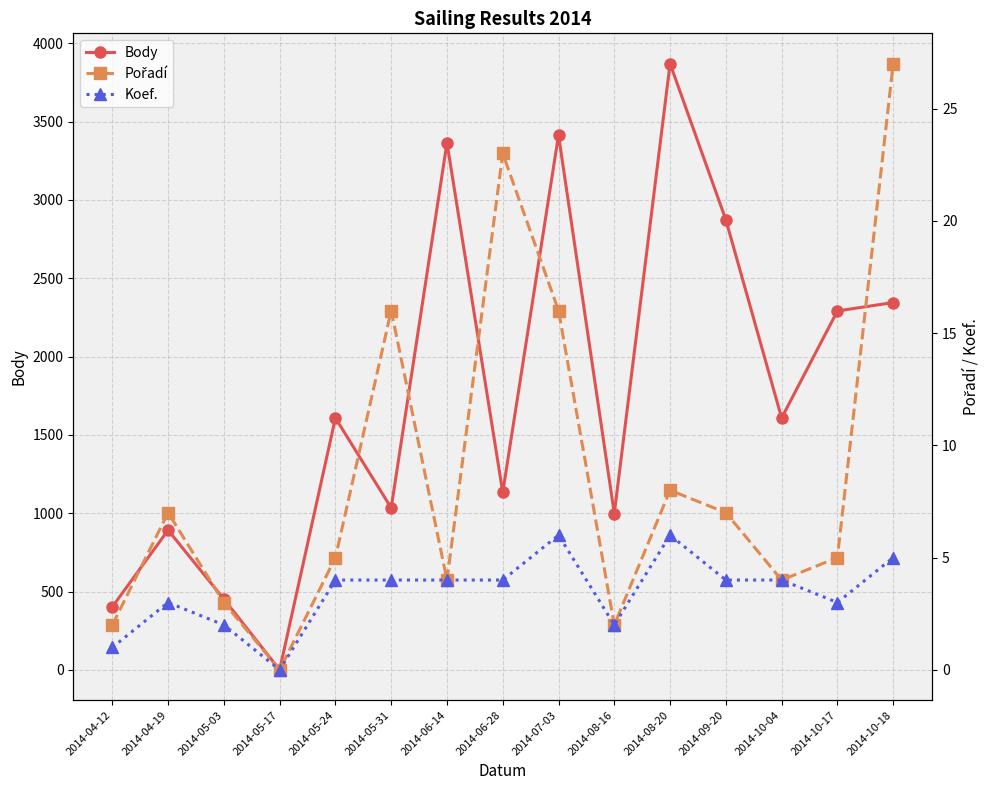

List the series in order of their peak value, highest first.

Body, Pořadí, Koef.